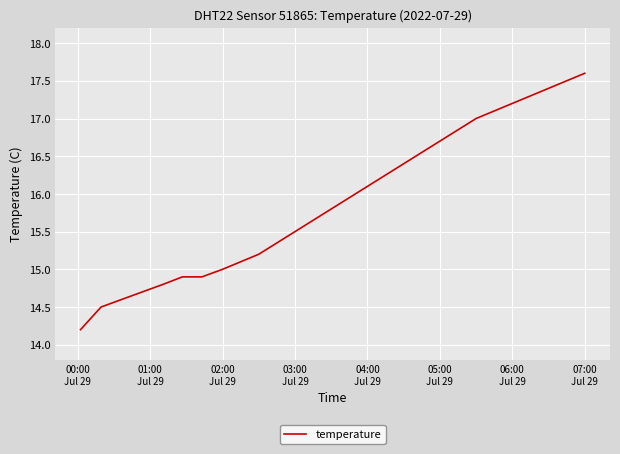

What is the minimum value shown in the chart?

14.2